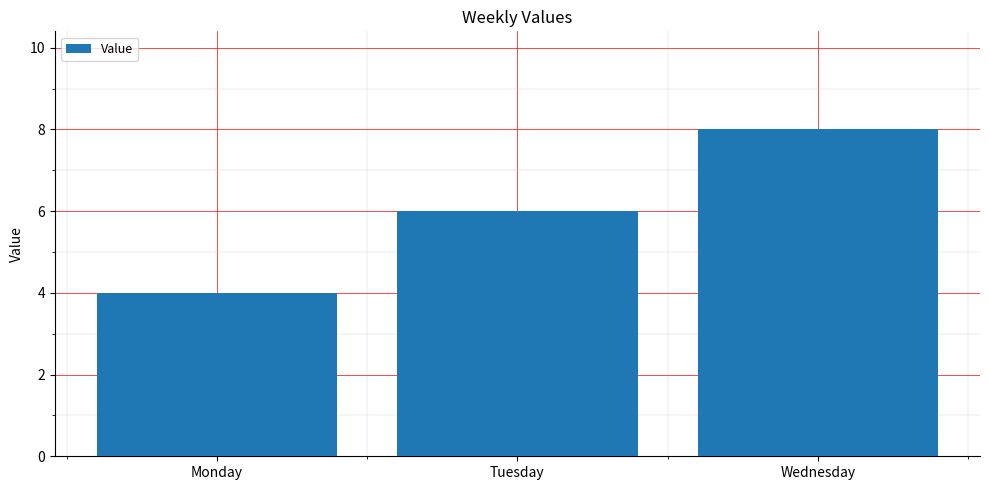

What is the sum of the values at Wednesday and Monday?

12